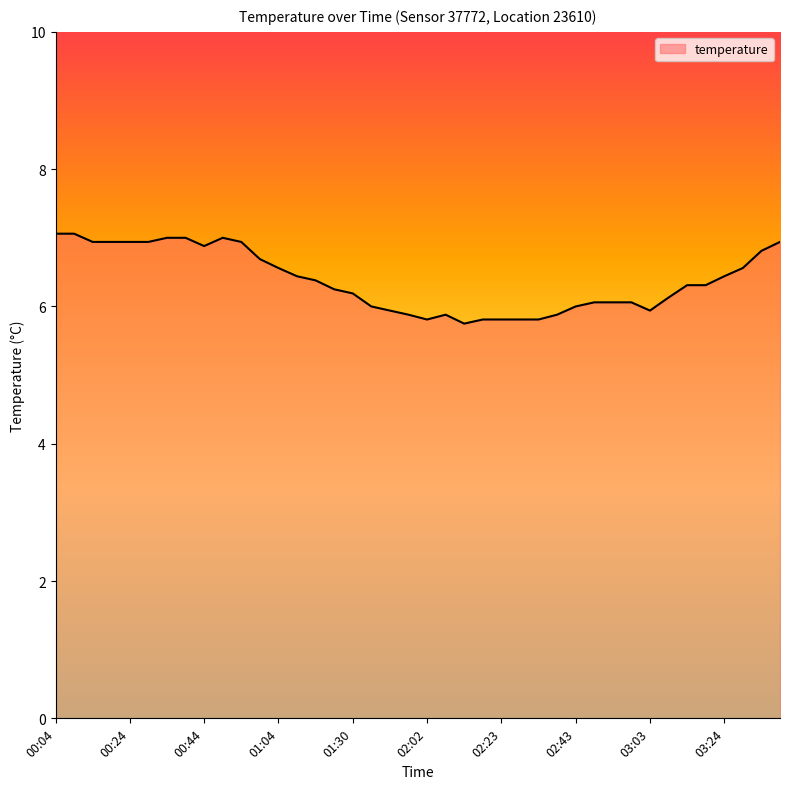

What is the difference between the maximum and minimum values?

1.3